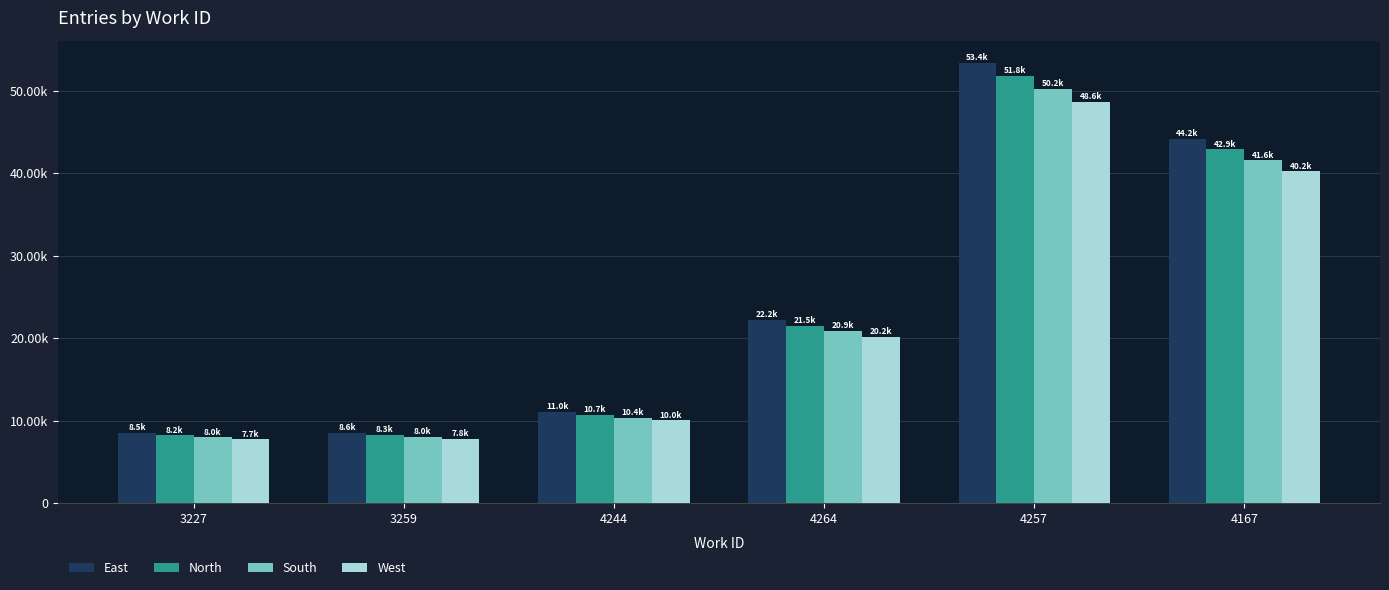

Which category has the highest value in the East series?

4257